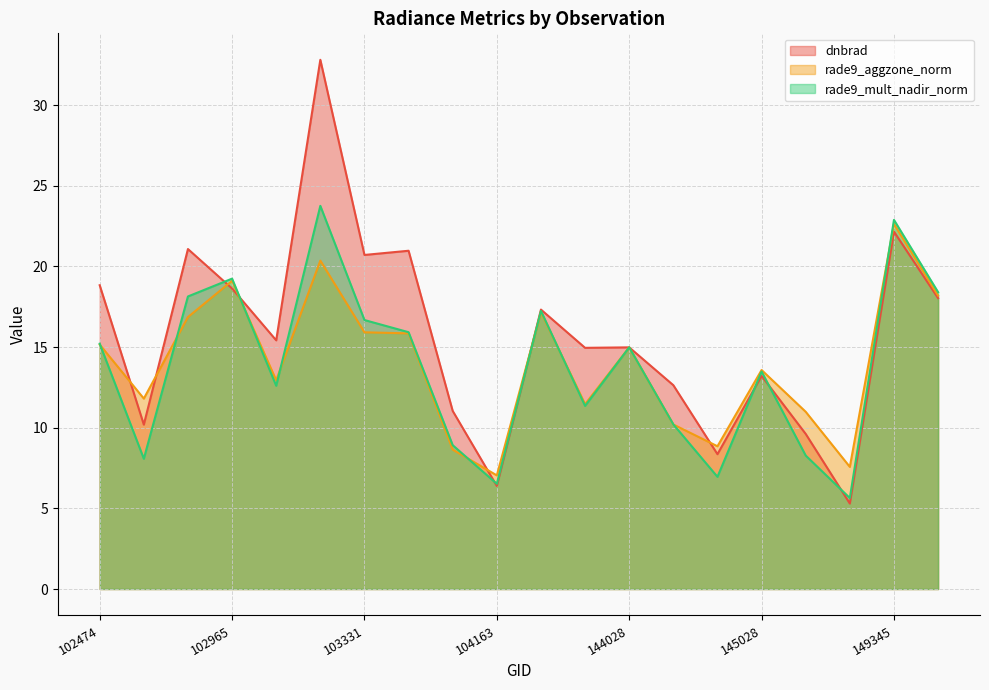

True or false: dnbrad and rade9_aggzone_norm intersect in this chart.

True